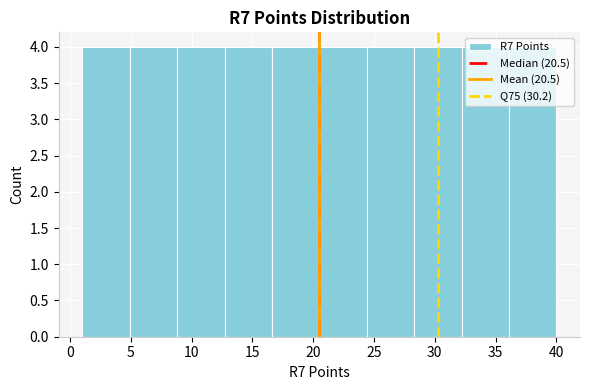

How tall is the bar that spans 12.7 to 16.6 on the x-axis? Neither the bar edges nor the heights are printed on the chart, so give them approximately, as read against the axes.

4